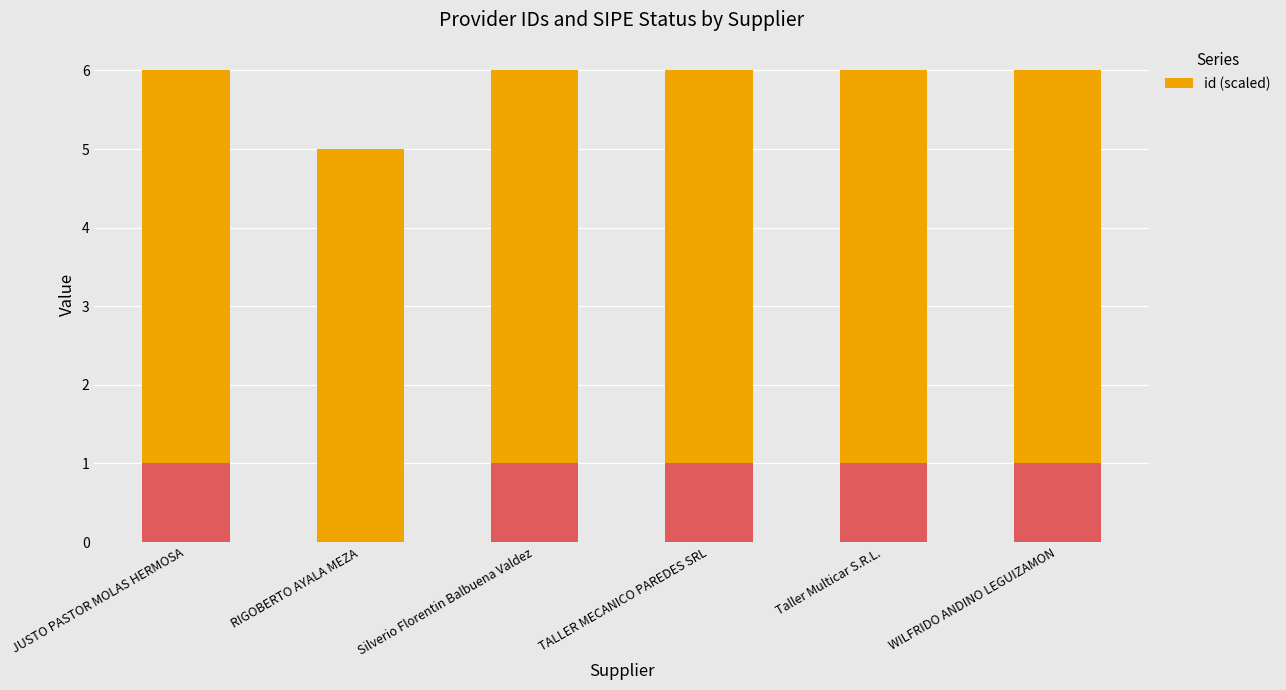

Is it true that the value at JUSTO PASTOR MOLAS HERMOSA is 8.9?

False